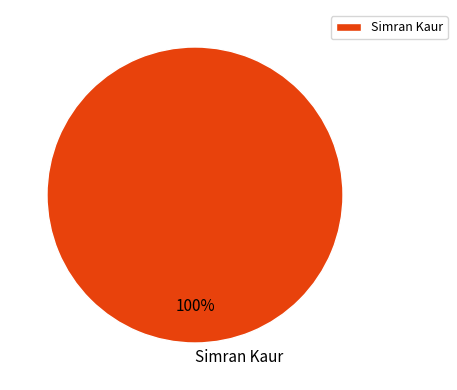

Is it true that Simran Kaur is 100% of the pie?

True